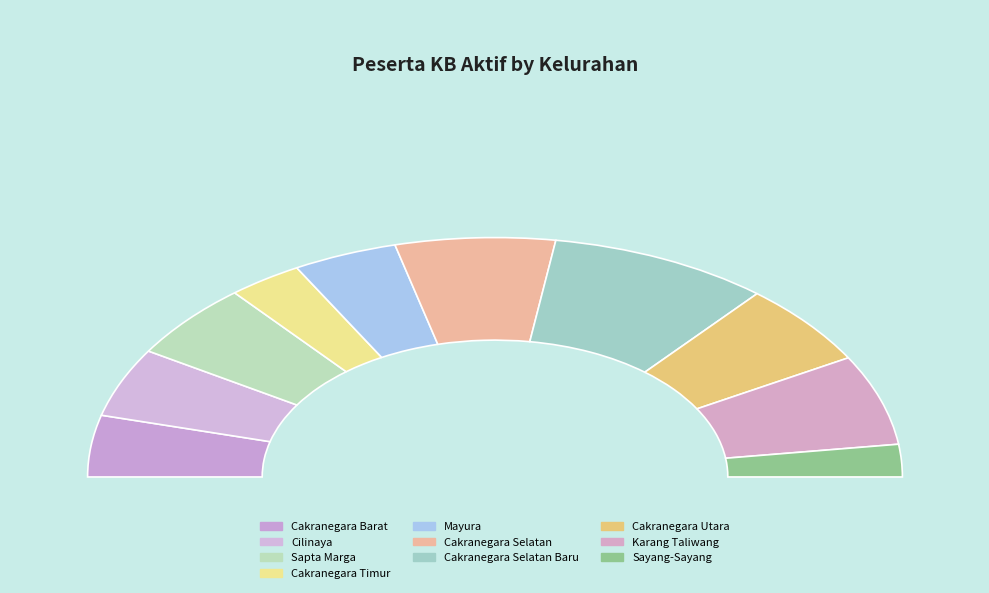

How many slices are in this pie chart?

10